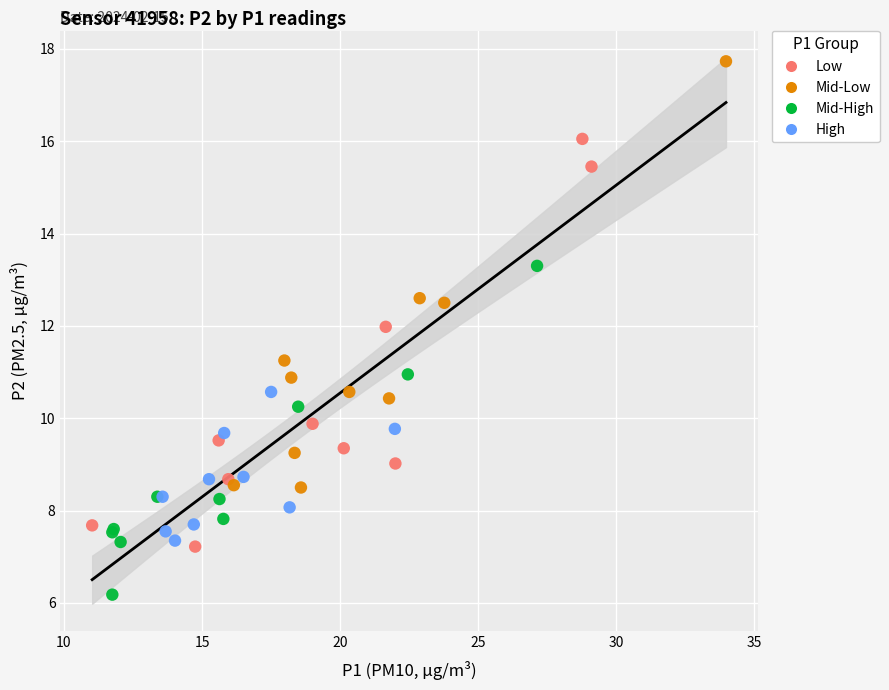

Which series reaches the maximum Y coordinate?

Mid-Low